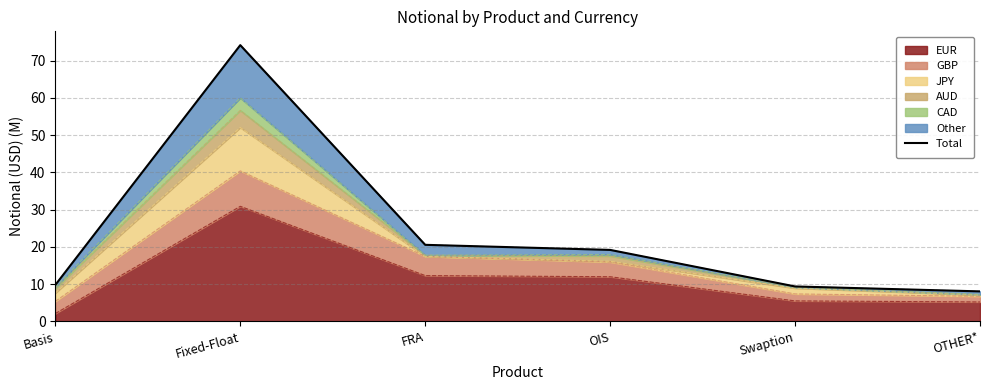

Reading left to right, list all the values displayed in this chart.

9.8	74.2	20.5	19.2	9.4	8.0